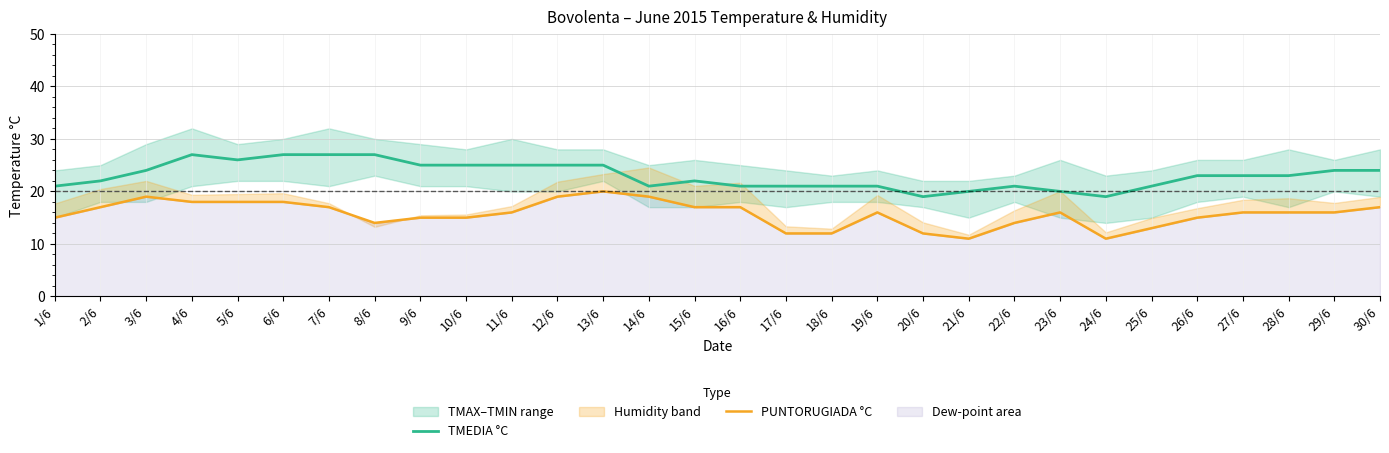

Does the chart display data point markers on the line(s)?

No